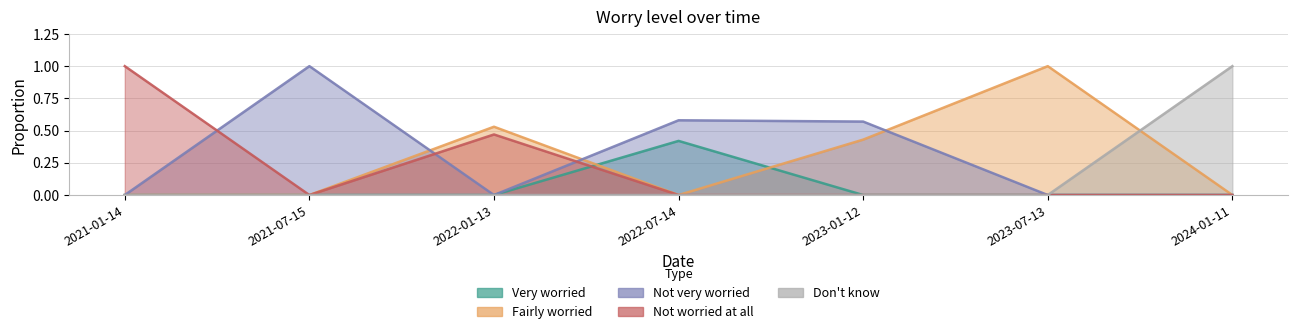

How many lines are shown in the chart?

5